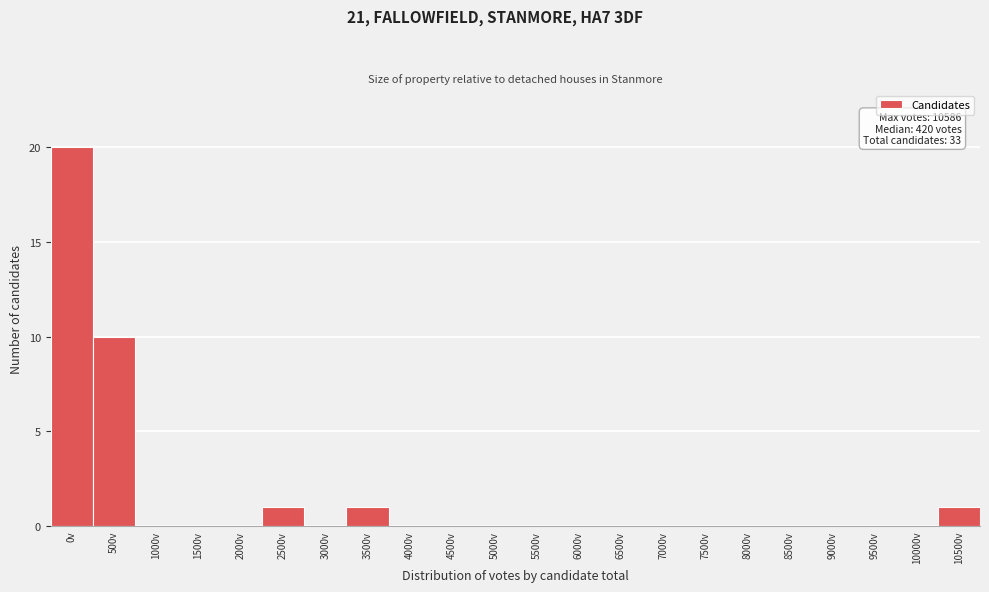

Reading left to right, transcribe all the data shown in this chart.

0v=20	500v=10	1000v=0	1500v=0	2000v=0	2500v=1	3000v=0	3500v=1	4000v=0	4500v=0	5000v=0	5500v=0	6000v=0	6500v=0	7000v=0	7500v=0	8000v=0	8500v=0	9000v=0	9500v=0	10000v=0	10500v=1